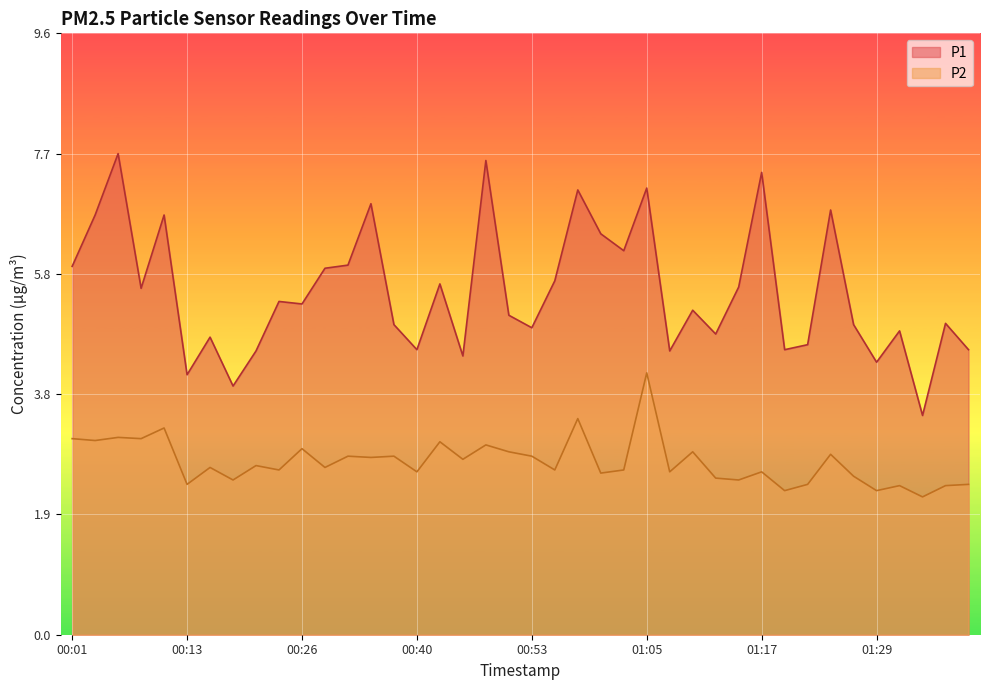

Reading right to left, list all the values displayed in this chart.

P1: 4.5	5.0	3.5	4.8	4.3	5.0	6.8	4.6	4.5	7.4	5.5	4.8	5.2	4.5	7.1	6.1	6.4	7.1	5.7	4.9	5.1	7.6	4.5	5.6	4.5	5.0	6.9	5.9	5.8	5.3	5.3	4.5	4.0	4.8	4.2	6.7	5.5	7.7	6.7	5.9
P2: 2.4	2.4	2.2	2.4	2.3	2.5	2.9	2.4	2.3	2.6	2.5	2.5	2.9	2.6	4.2	2.6	2.6	3.5	2.6	2.9	2.9	3.0	2.8	3.1	2.6	2.9	2.8	2.9	2.7	3.0	2.6	2.7	2.5	2.7	2.4	3.3	3.1	3.1	3.1	3.1